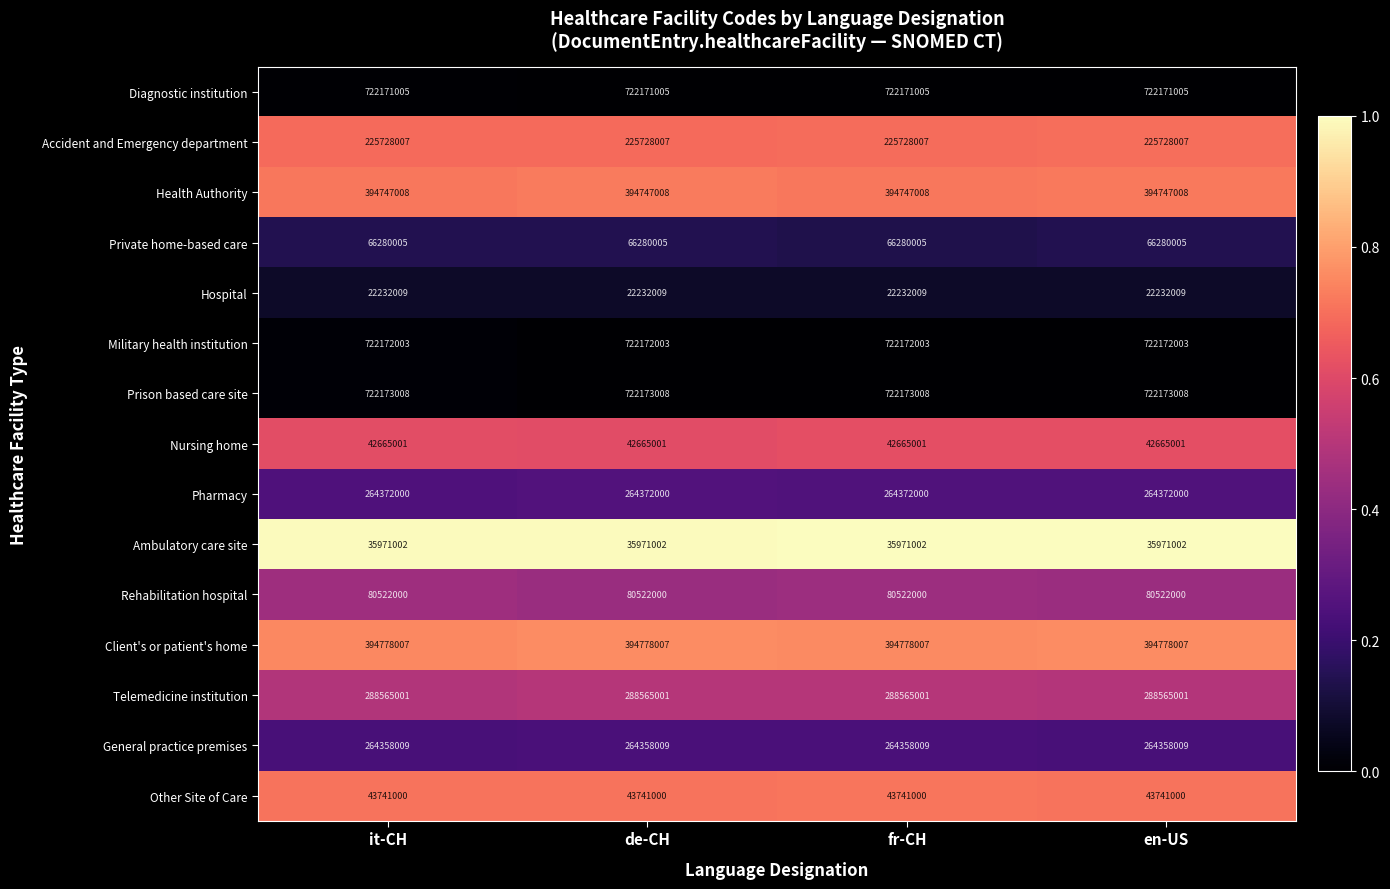

What is the sum of the Rehabilitation hospital values at fr-CH and it-CH?

161044000